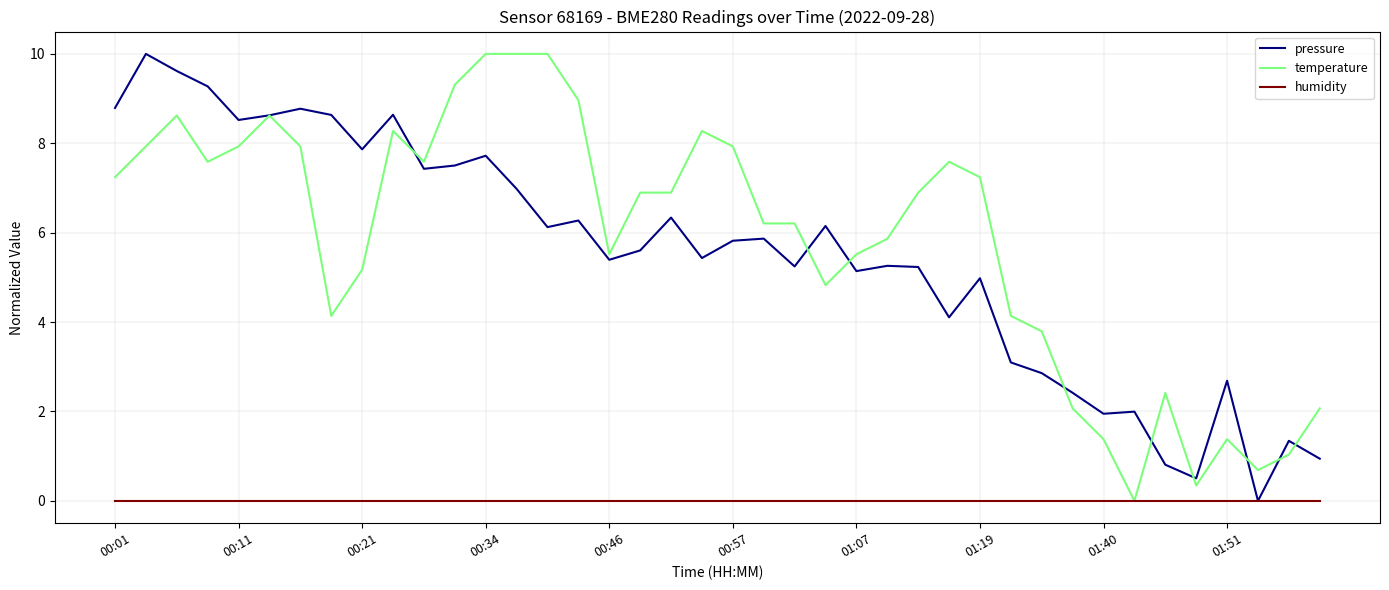

What are all the series names shown in the legend?

pressure, temperature, humidity